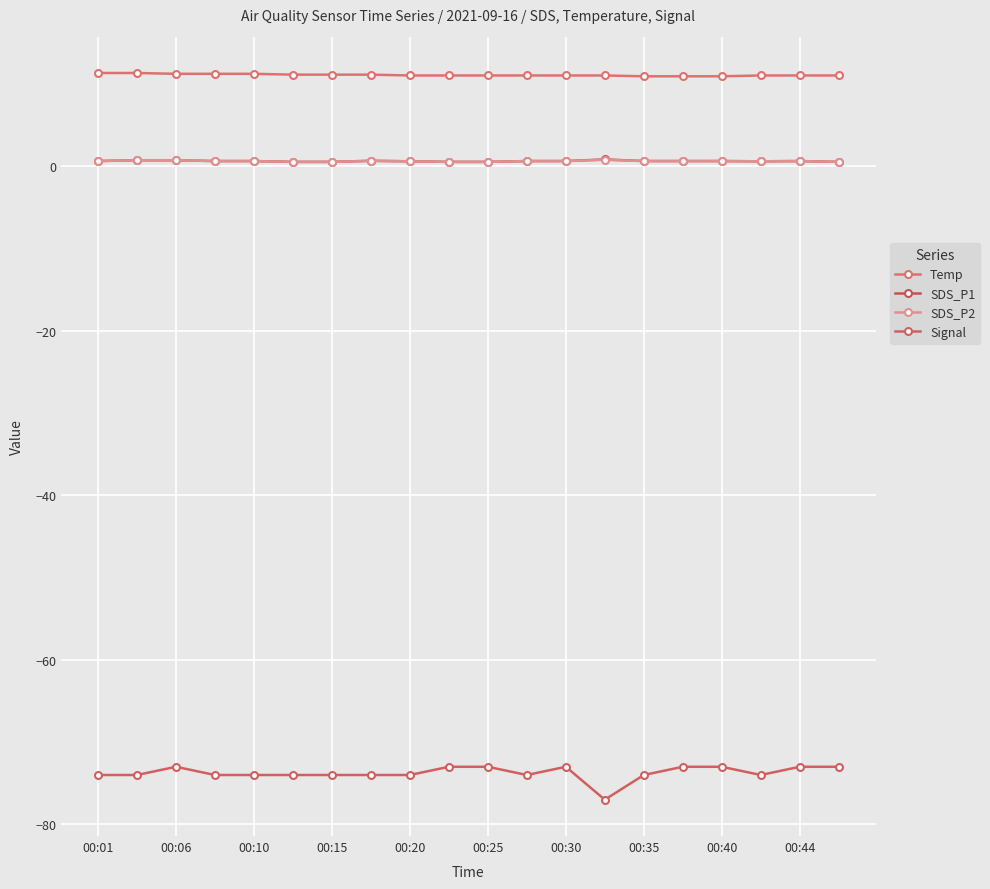

At which category does the chart reach its peak across all series?

00:01